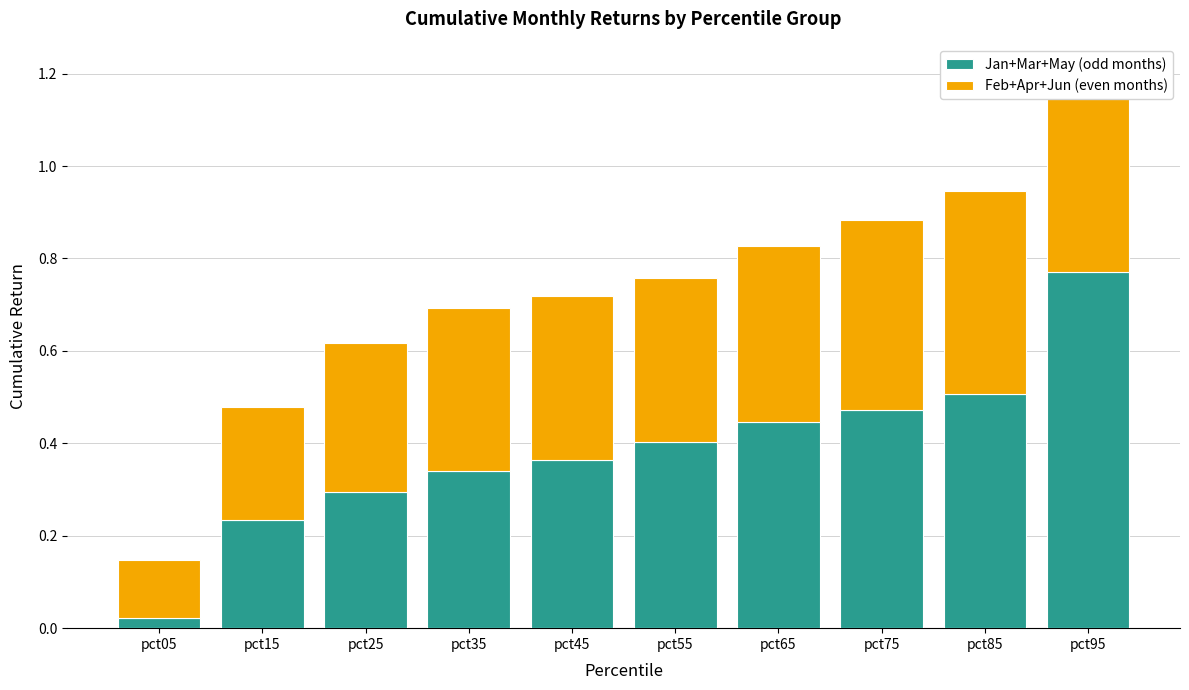

Are the bars grouped side by side (vs. stacked)?

No